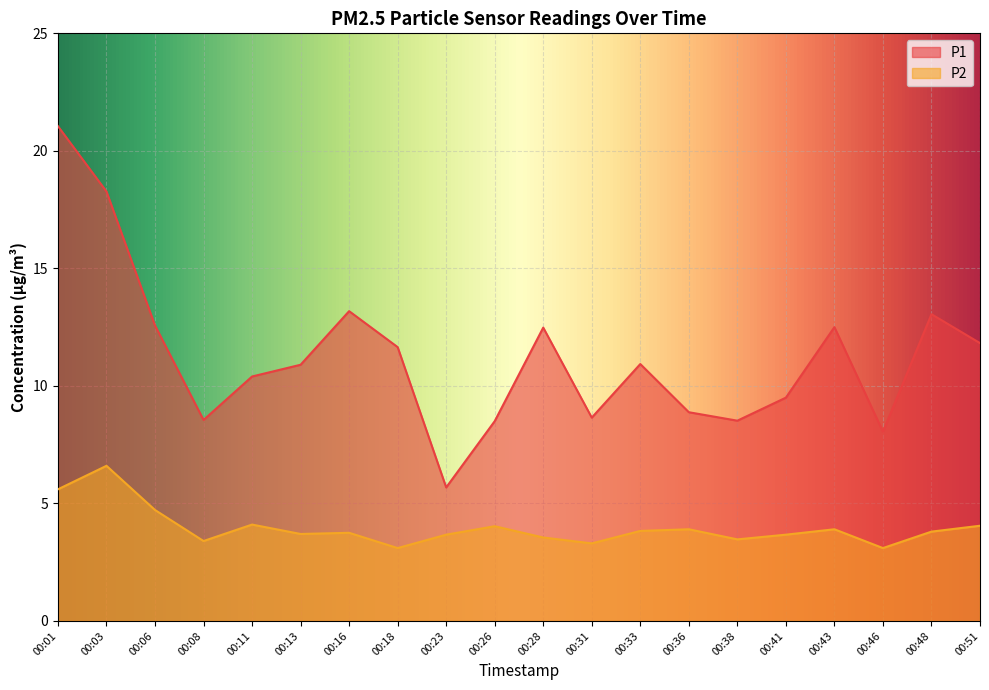

Does the chart display data point markers on the line(s)?

No